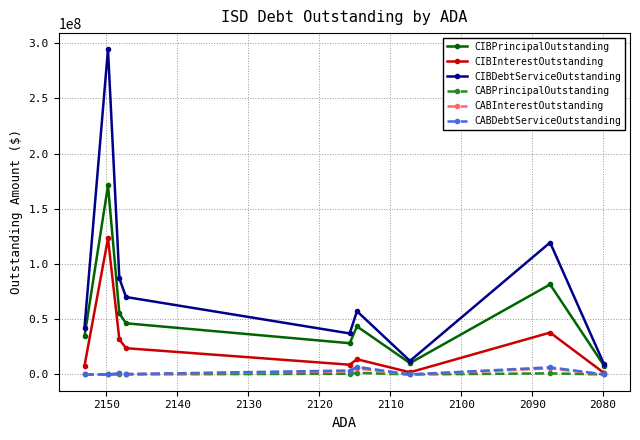

How many lines are shown in the chart?

6